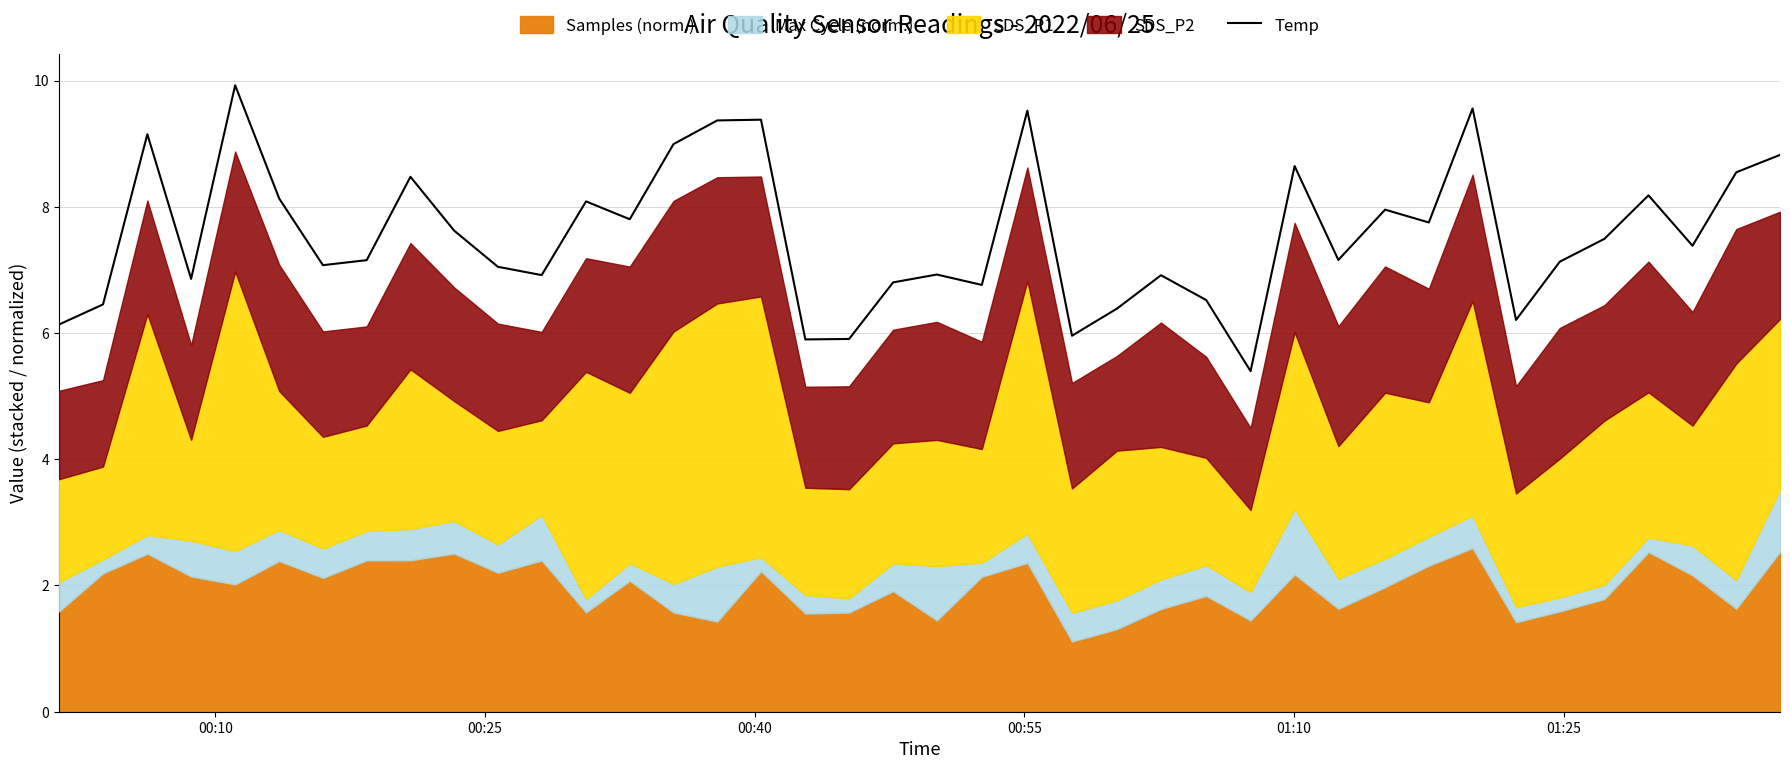

Does the chart display data point markers on the line(s)?

No